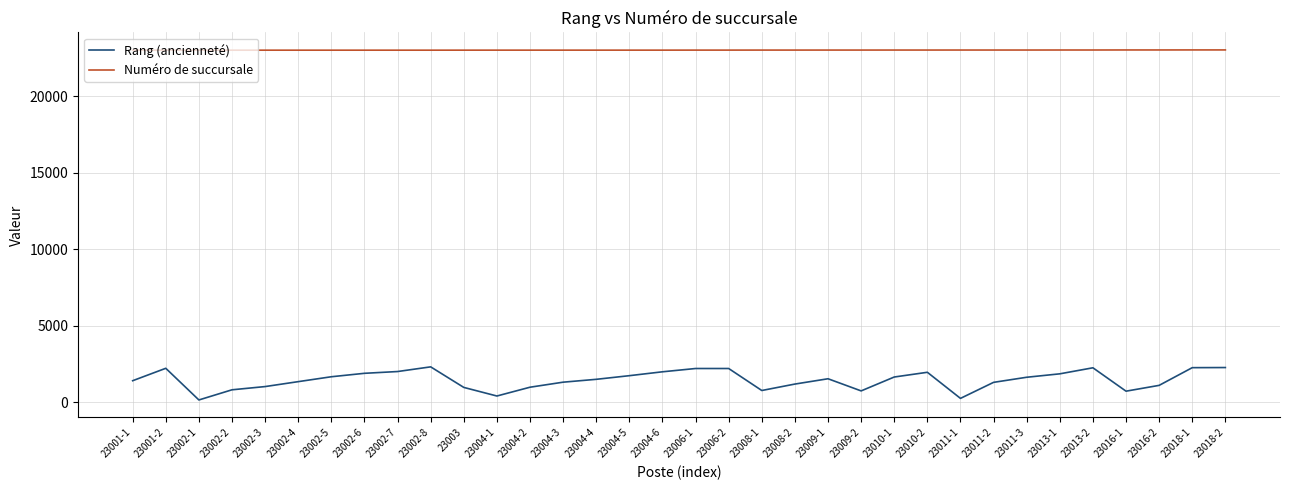

Between 23003 and 23011-1, which series saw the biggest shift?

Rang (ancienneté)